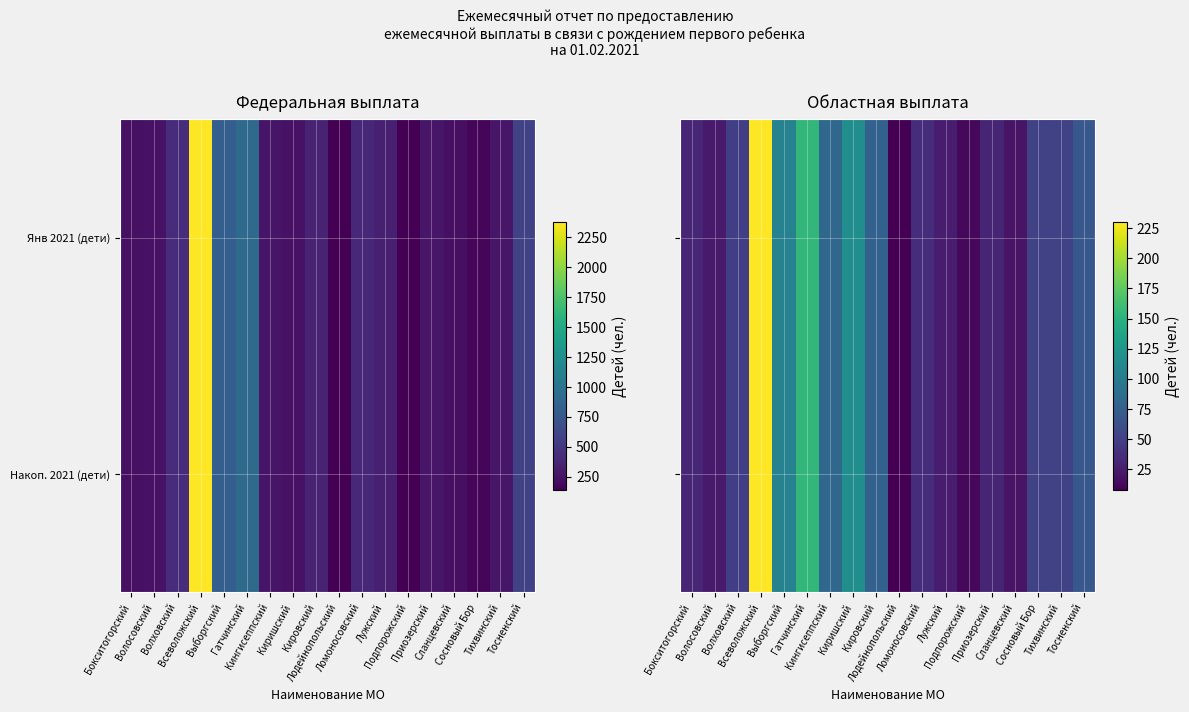

What is the sum of all Накоп. 2021 (дети) values?

1179